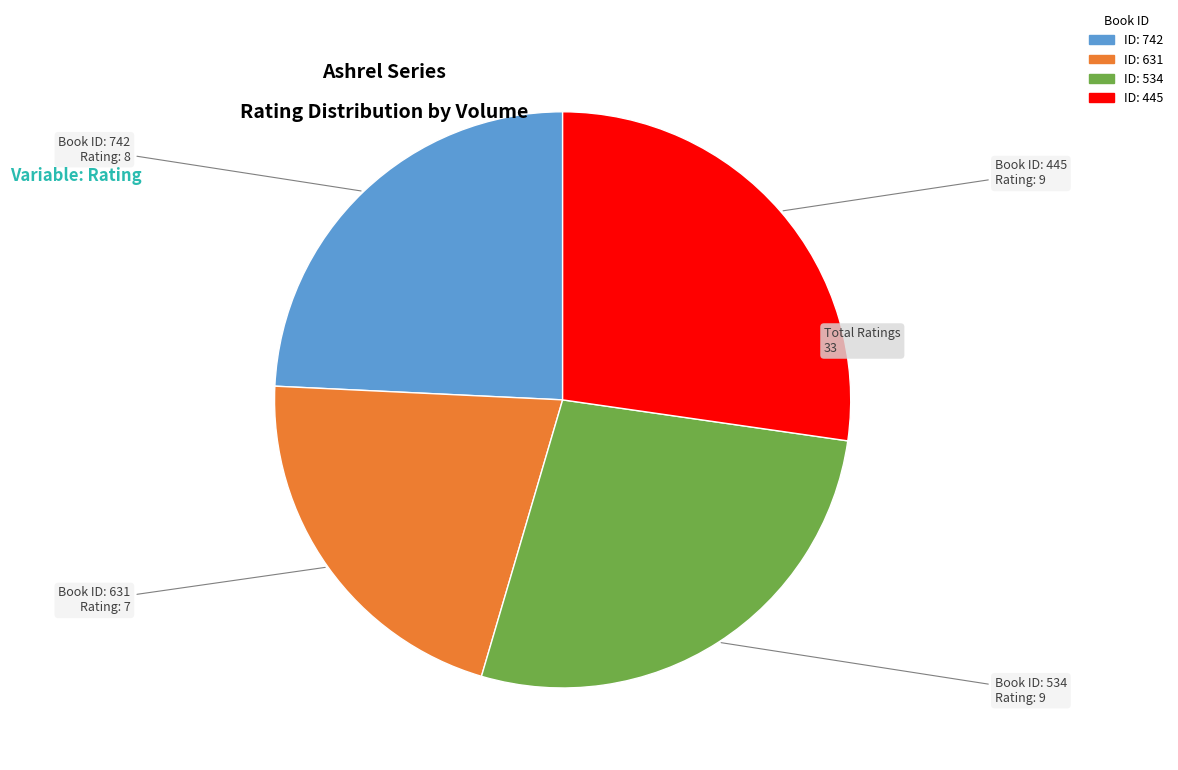

Is there any slice that represents more than half of the pie?

No